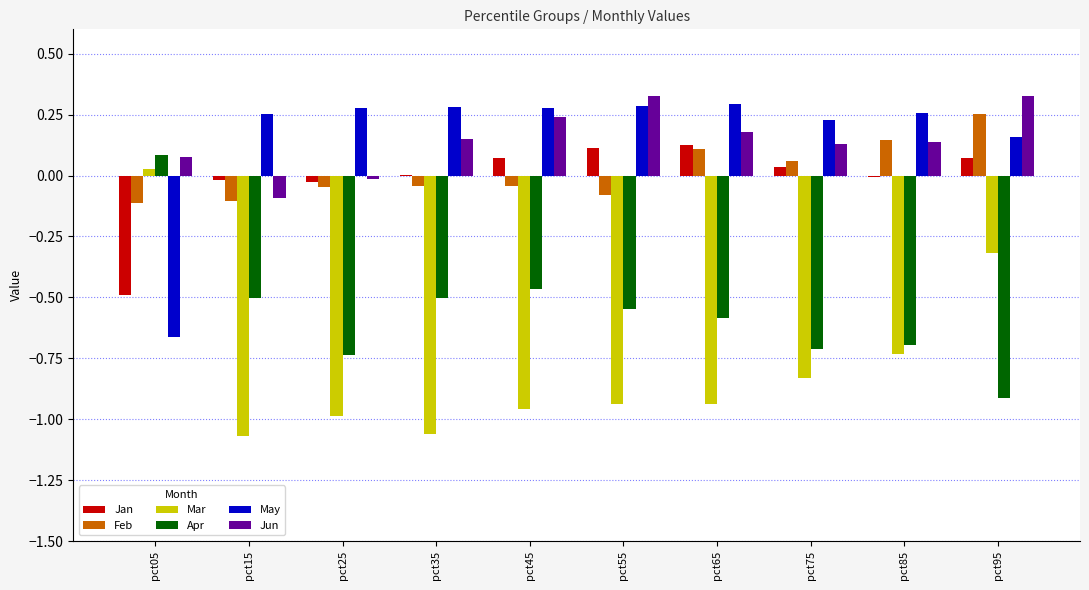

How many values in Mar are above zero?

1